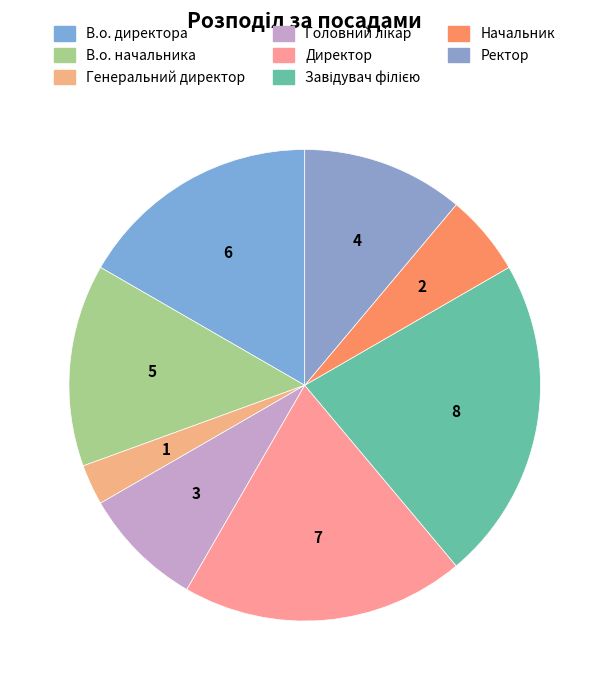

Is there any slice that represents more than half of the pie?

No